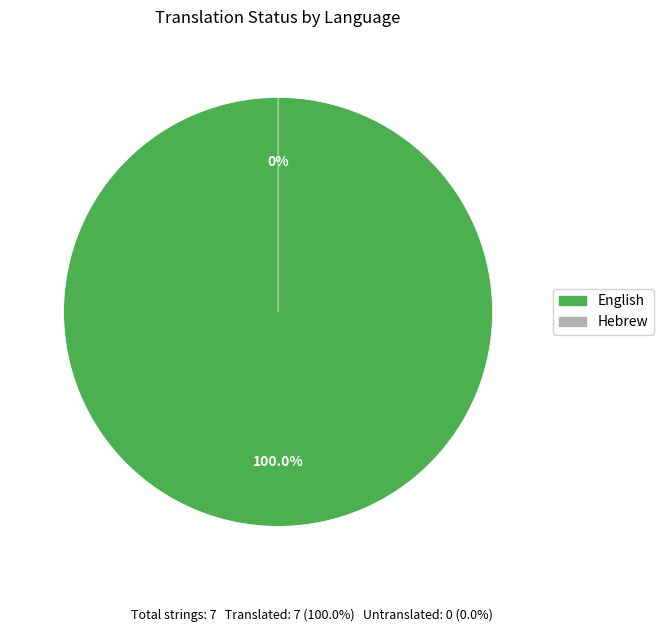

Is it true that Hebrew is 0% of the pie?

True